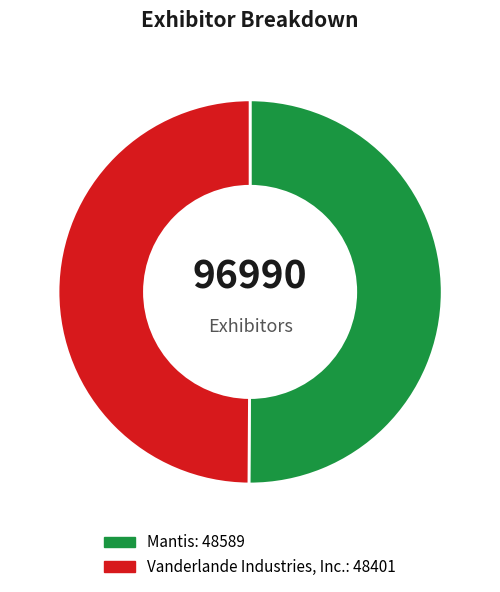

Is it true that Mantis is 50% of the pie?

True